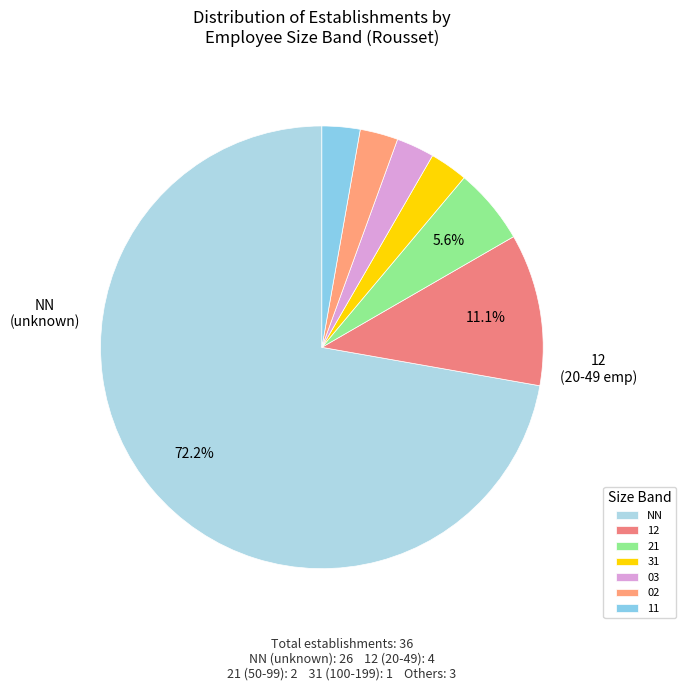

Count the number of slices in the pie.

7